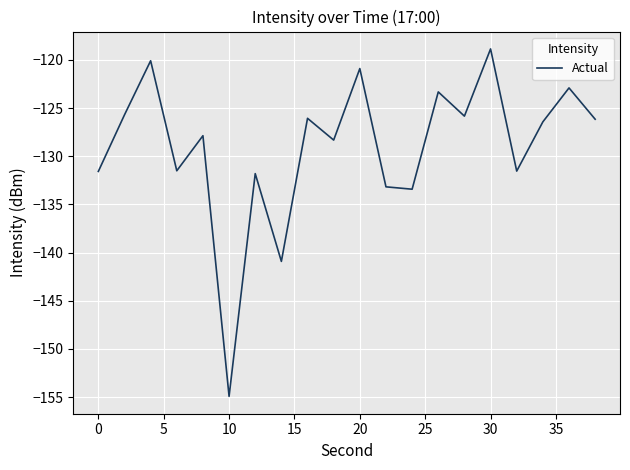

What is the difference between the maximum and minimum values?

36.1